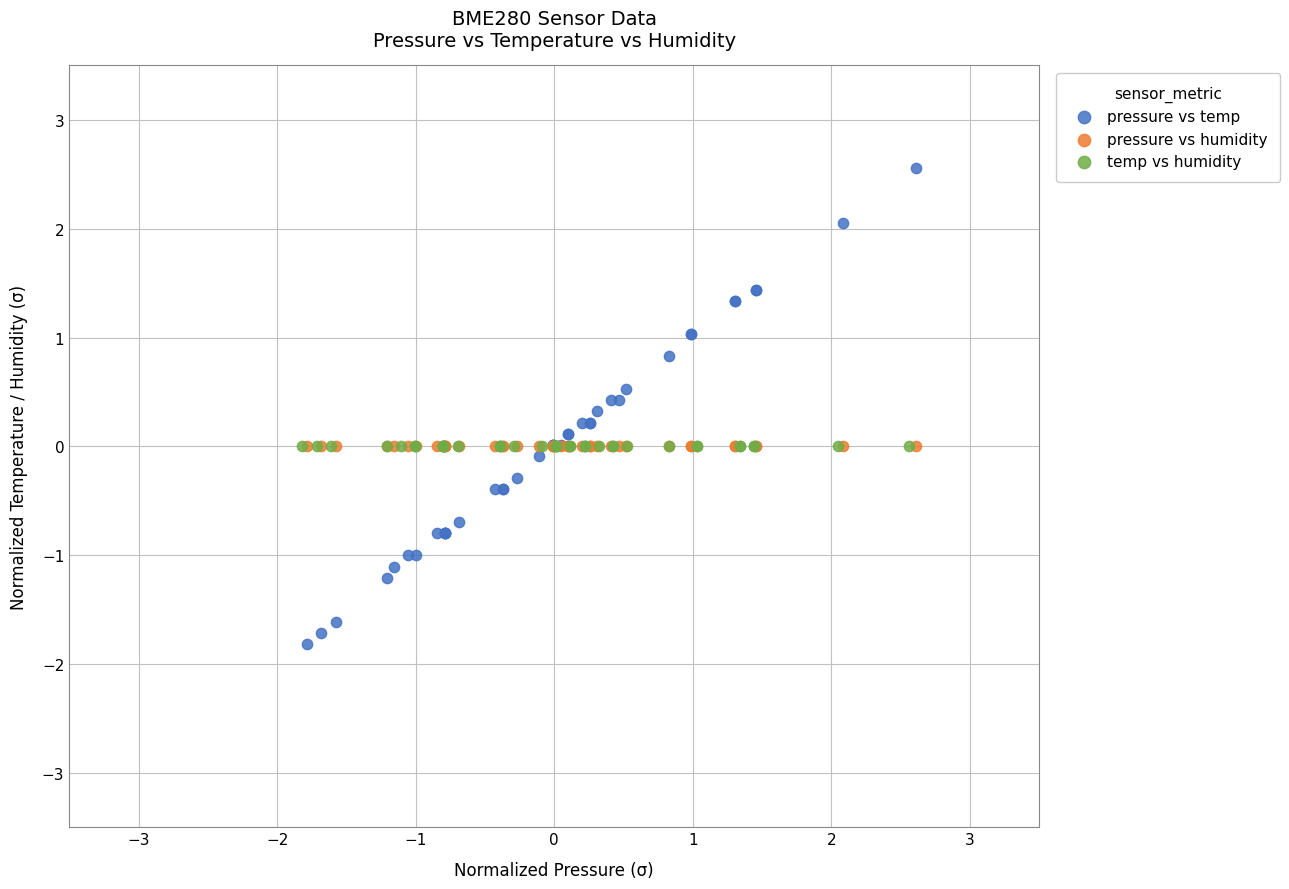

Which series contains the lowest Y value?

pressure vs temp